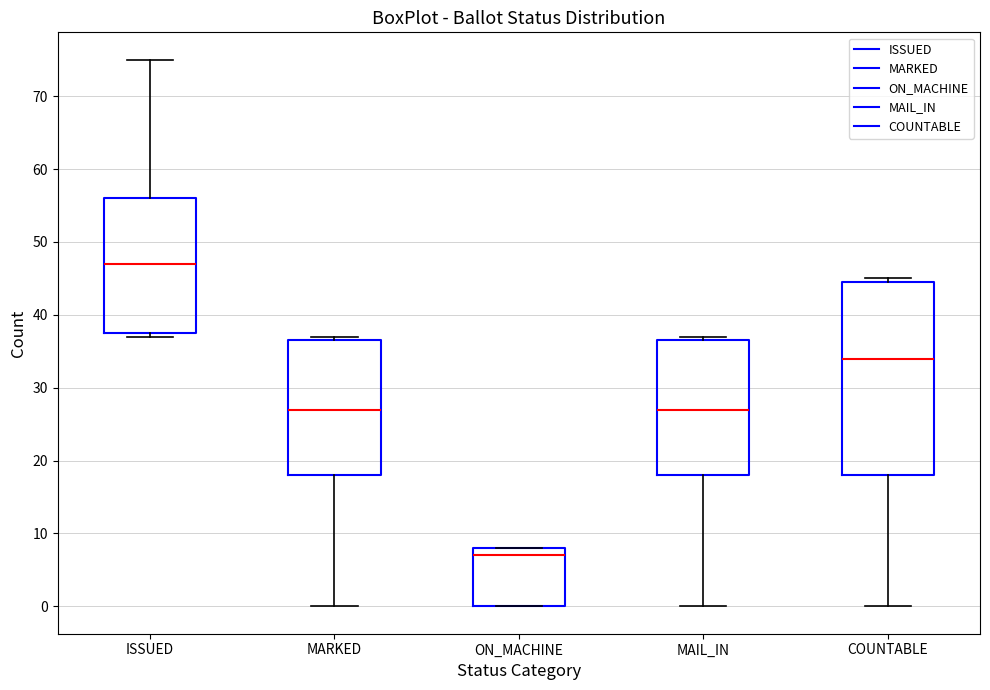

Which box's median line is the highest?

ISSUED